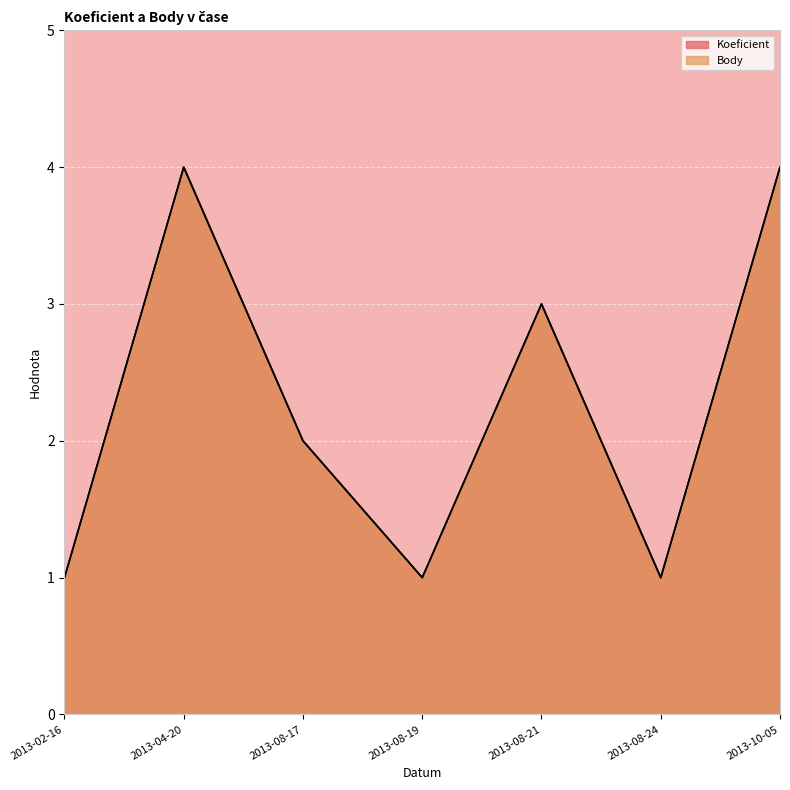

True or false: Body and Koeficient cross at least once.

False